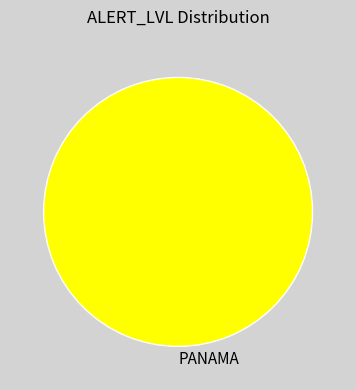

Rank the categories by value from highest to lowest.

PANAMA